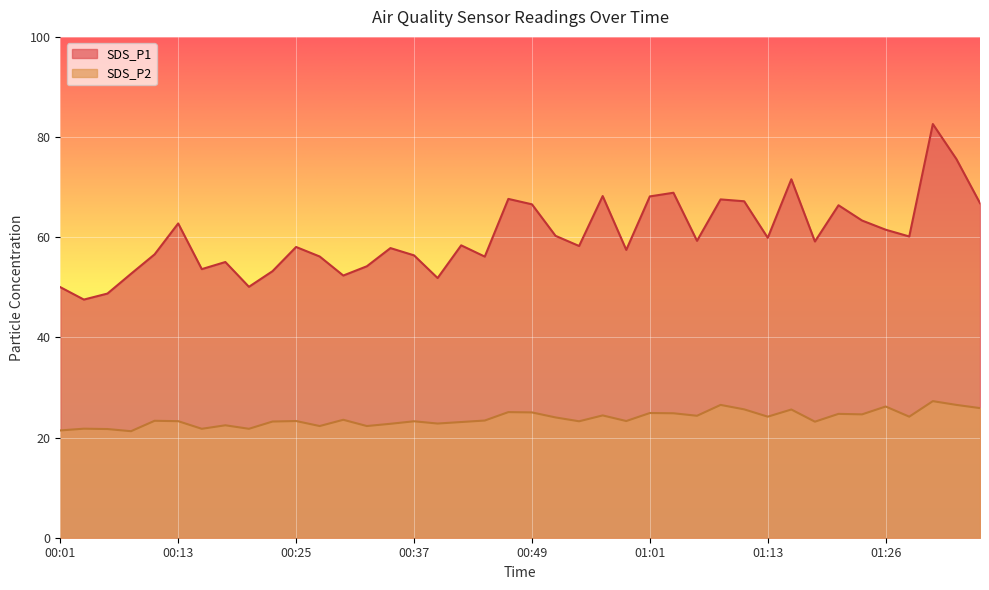

At which label does SDS_P2 first exceed 23?

00:10